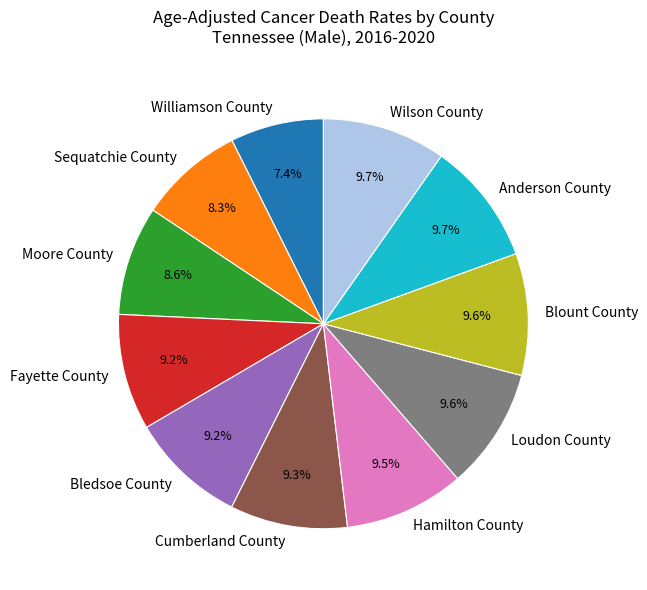

Is it true that Blount County is 1% of the pie?

False